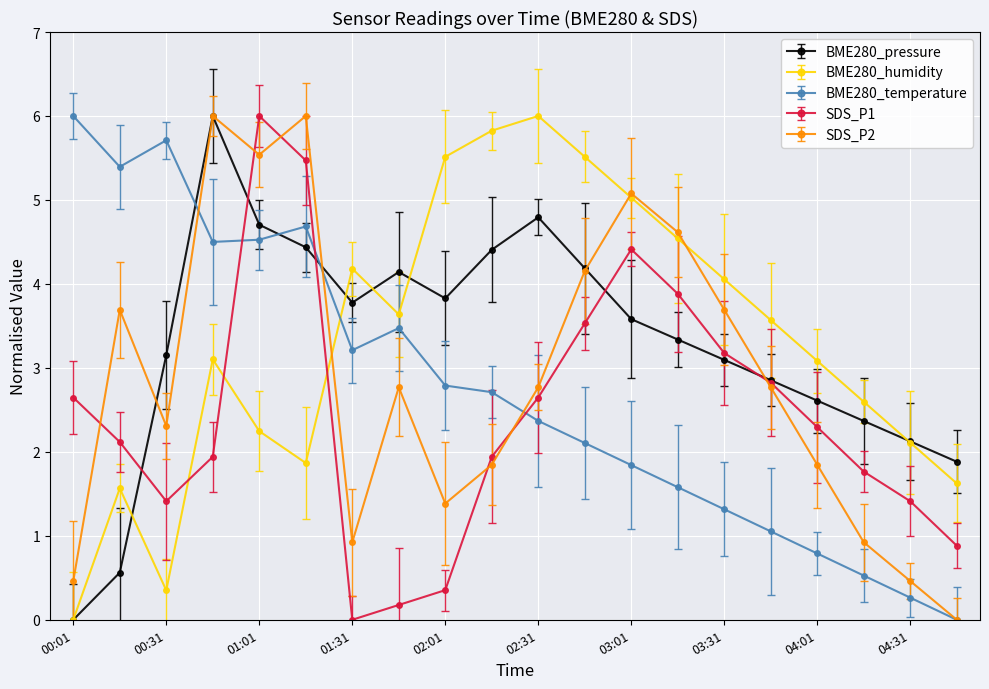

True or false: SDS_P2 has more than 1 interior local peaks.

True